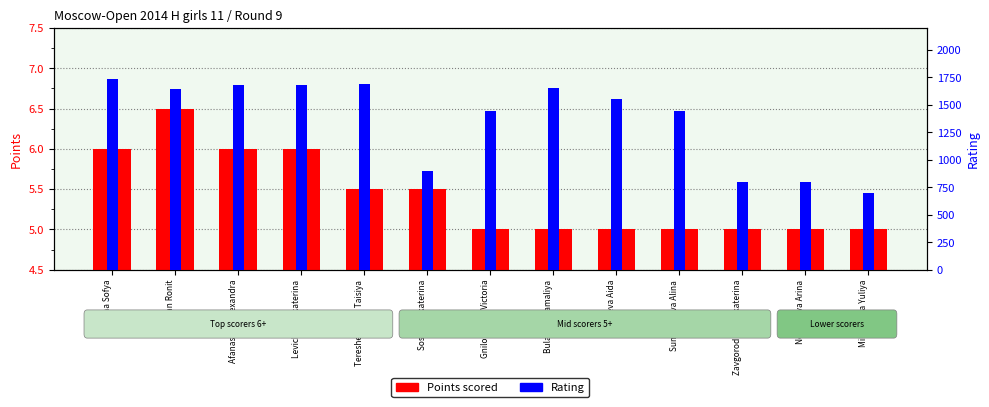

What is the approximate value of Points scored at Gnilorybova Victoria?

5.0